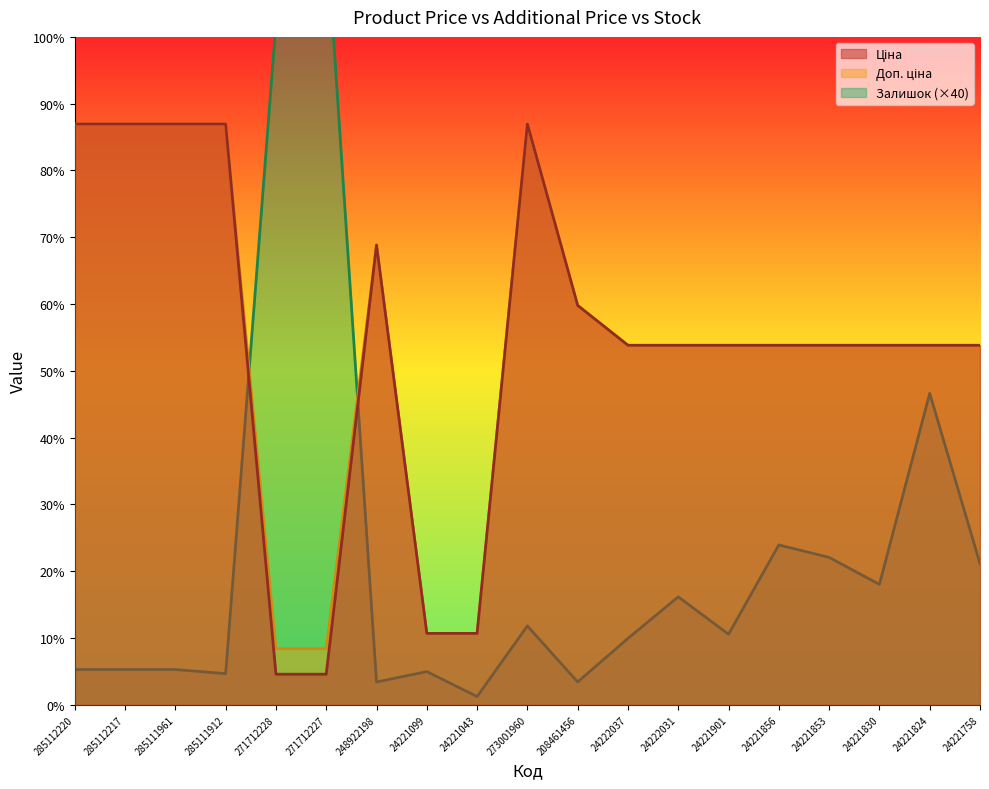

At 24221043, list the series in order from largest to smallest.

Ціна, Доп. ціна, Залишок